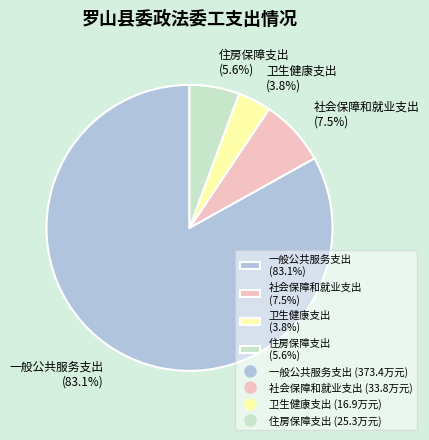

What percentage is the 住房保障支出 slice, to the nearest percent?

6%